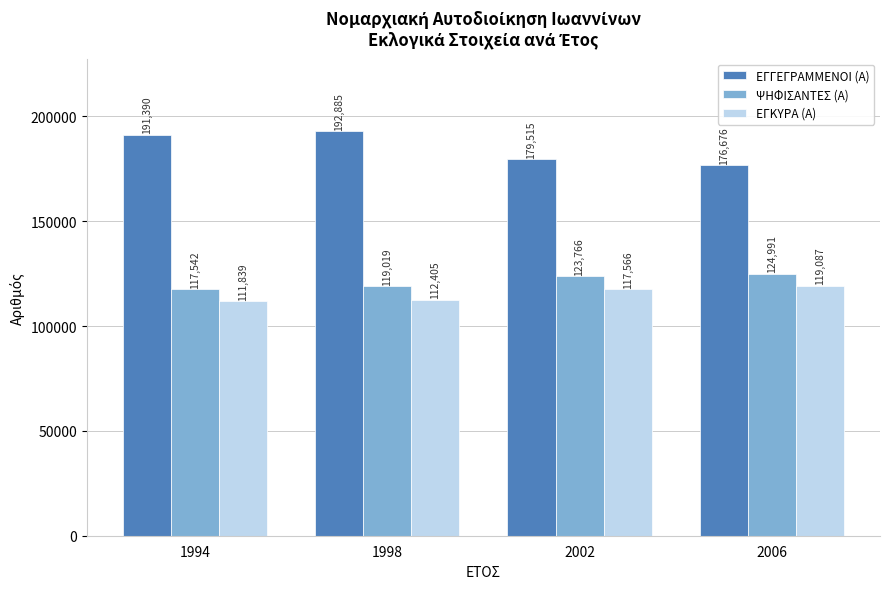

How many data points in ΨΗΦΙΣΑΝΤΕΣ (Α) are less than 123766?

2